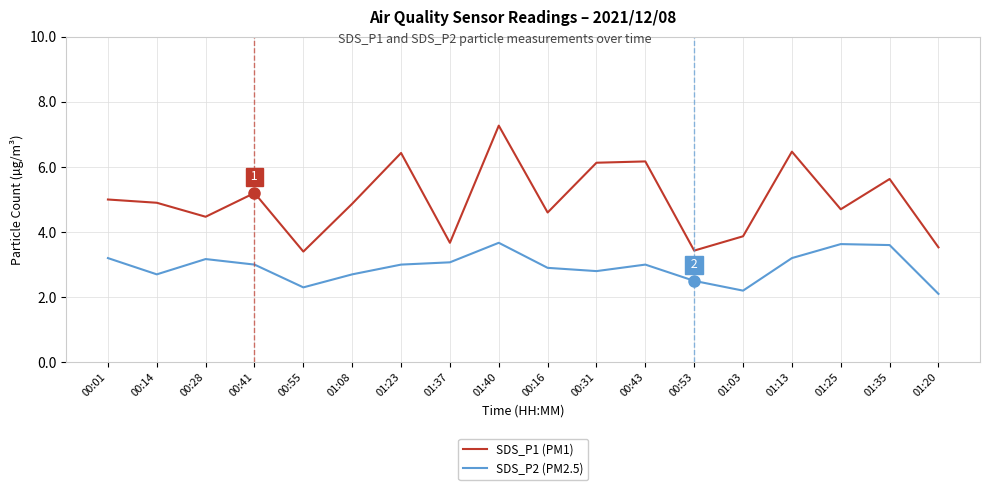

Rank the series at 00:14 from lowest to highest value.

SDS_P2 (PM2.5), SDS_P1 (PM1)